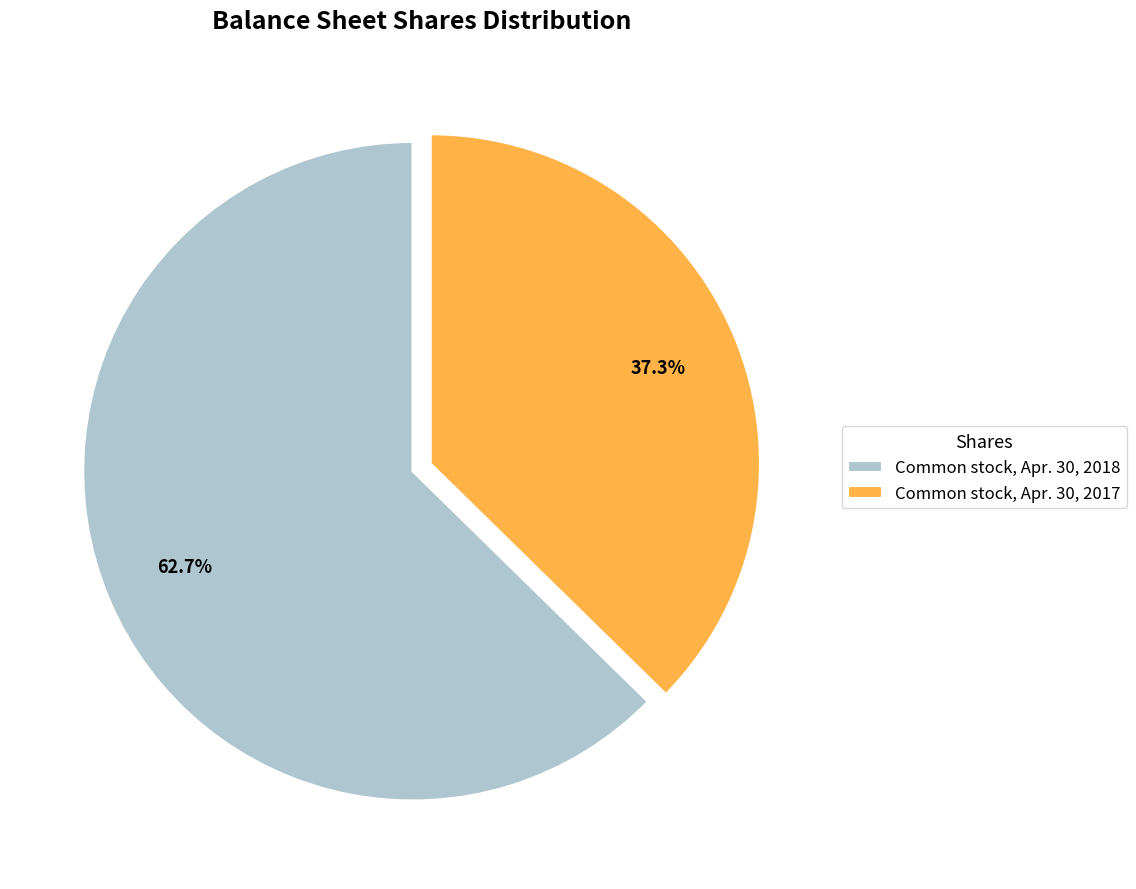

Rank the categories by value from highest to lowest.

Common stock, Apr. 30, 2018, Common stock, Apr. 30, 2017